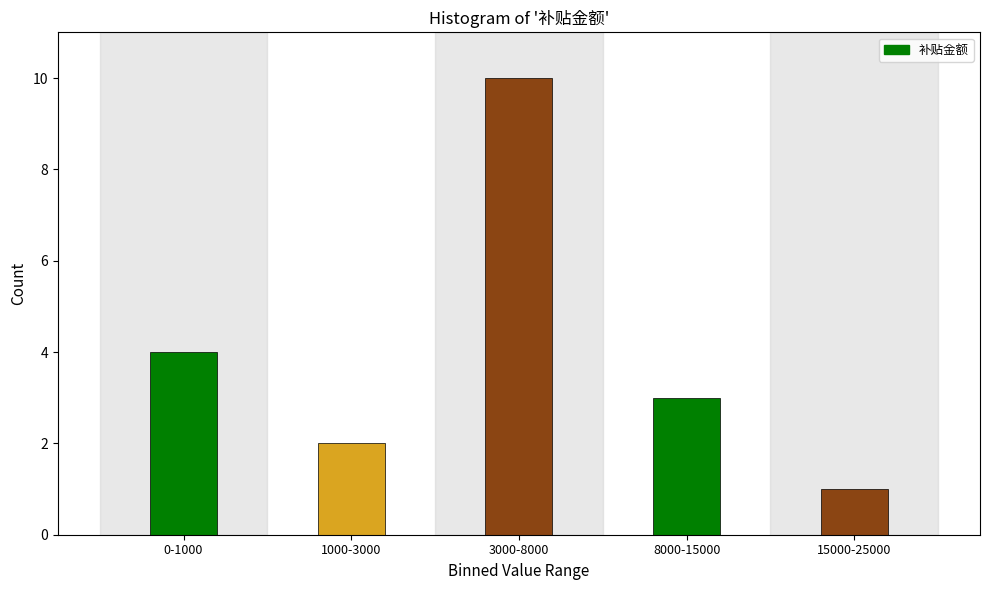

Reading left to right, transcribe all the data shown in this chart.

4	2	10	3	1